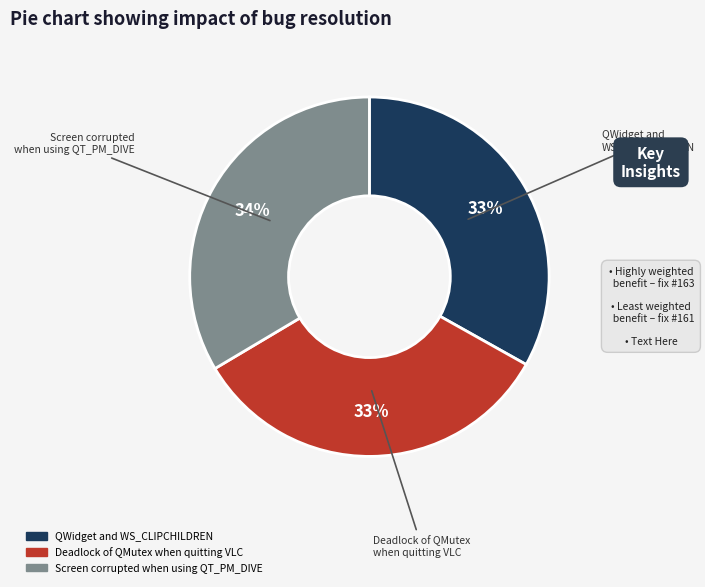

To the nearest percent, what portion does Deadlock of QMutex when quitting VLC represent?

33%